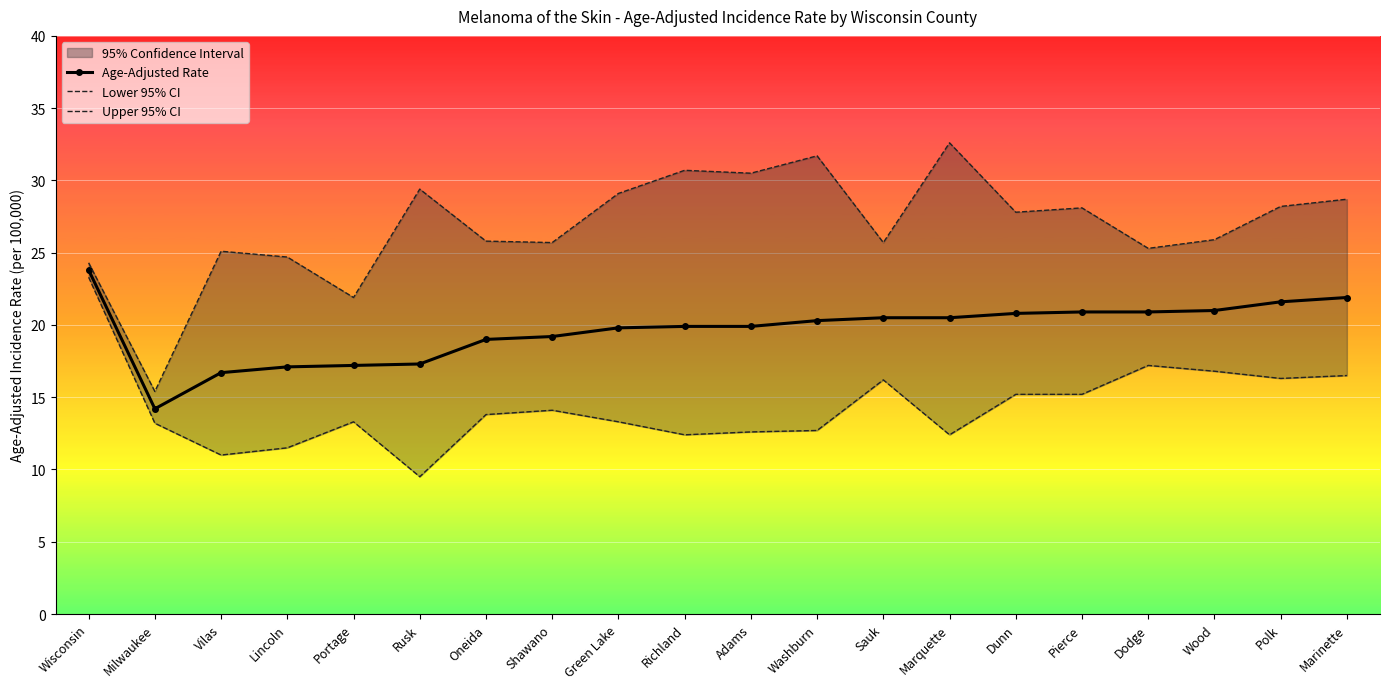

What is the average value of the Lower 95% CI series?

14.3